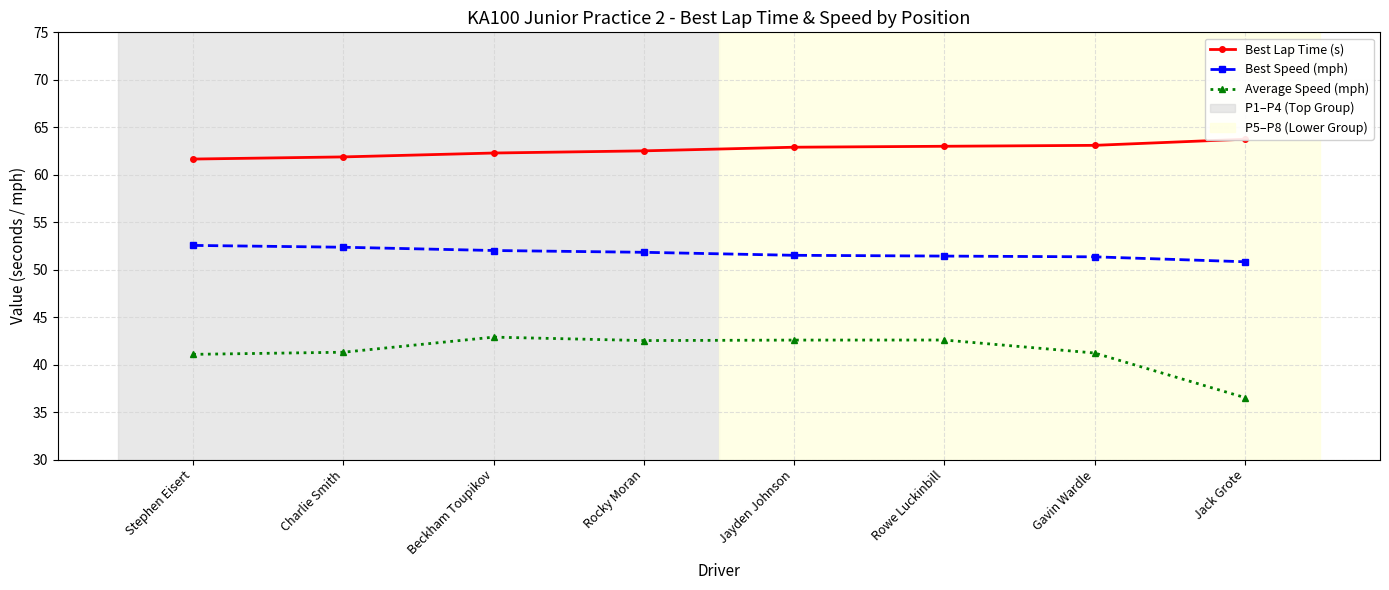

What is the minimum value for Best Lap Time (s)?

61.7